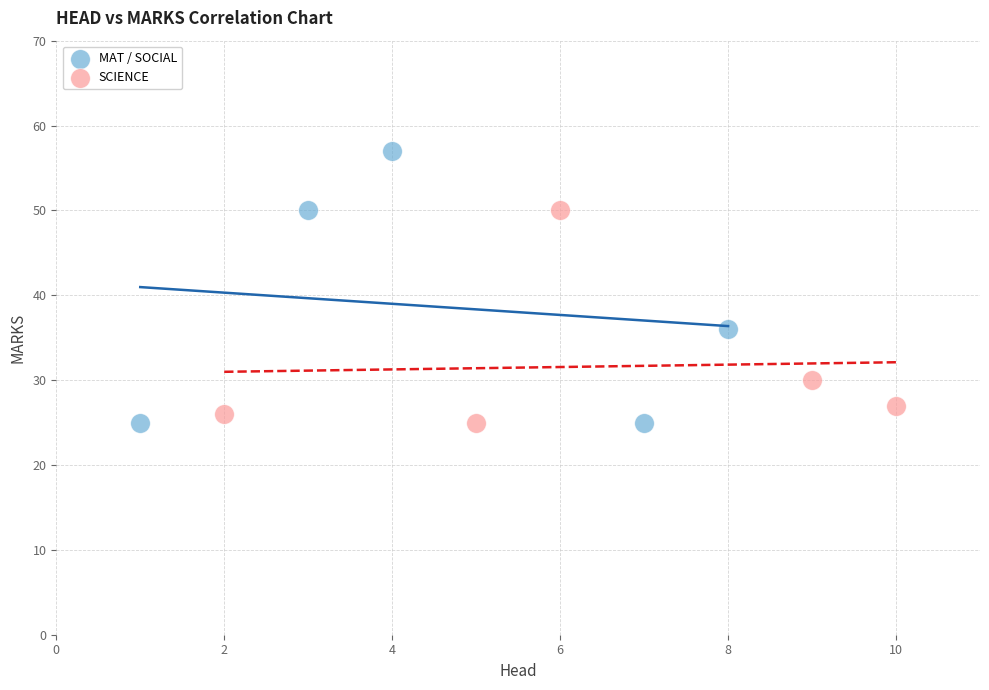

Which series has the widest spread of Y values?

MAT / SOCIAL